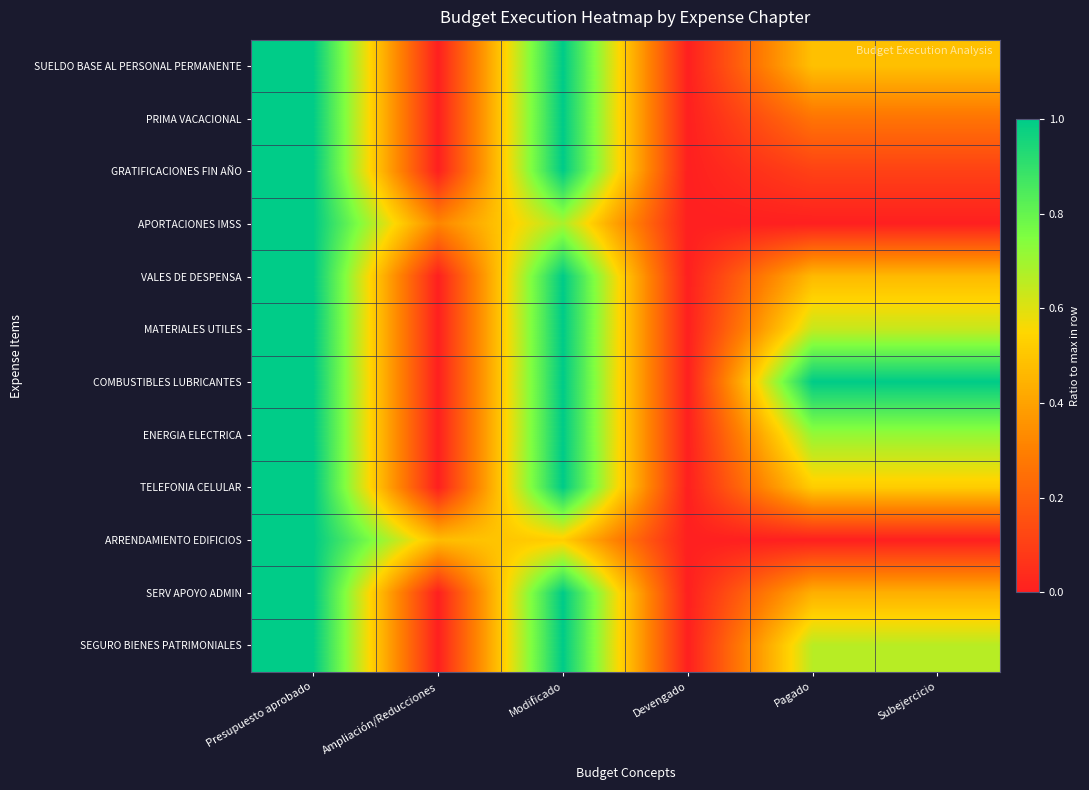

Which label corresponds to the smallest value in the chart?

Ampliación/Reducciones